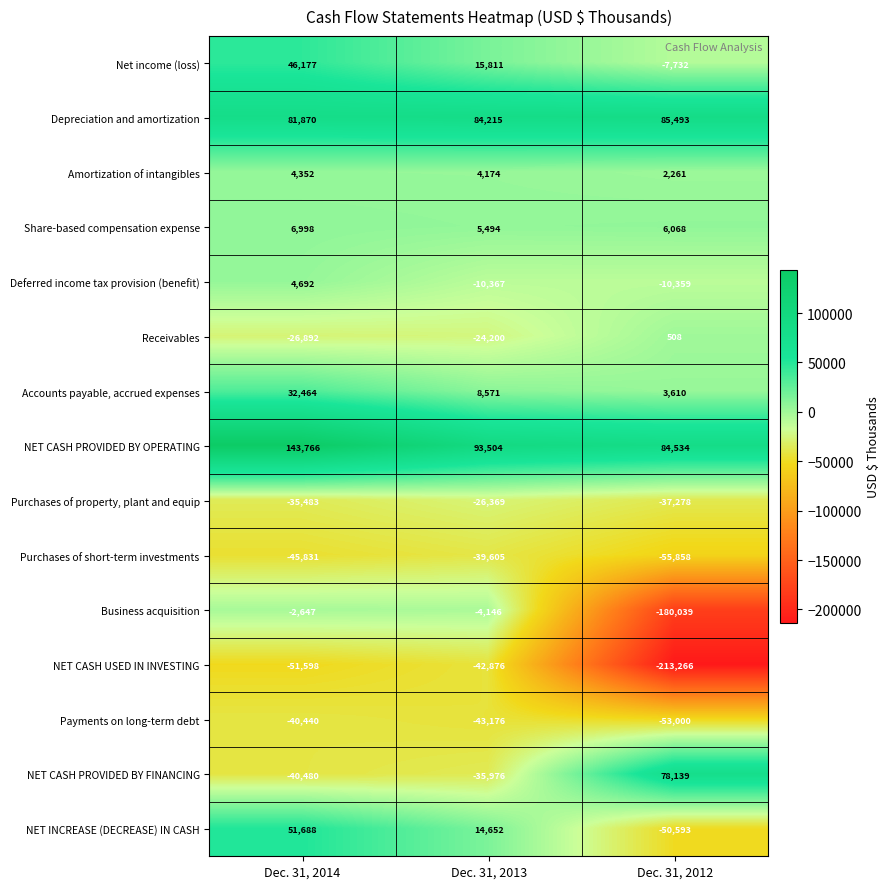

Where is Depreciation and amortization nearest to the value 83681?

Dec. 31, 2013